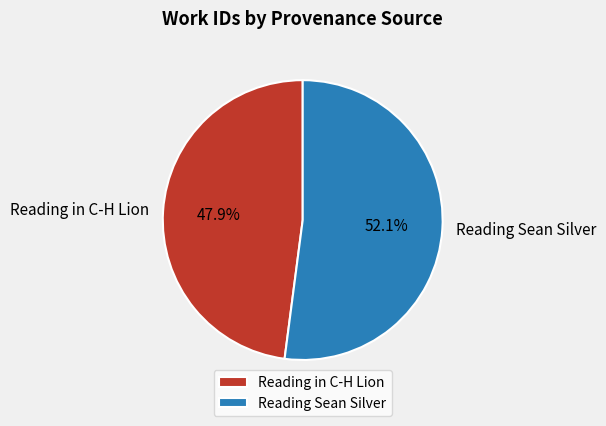

To the nearest percent, what is the average slice percentage?

50%